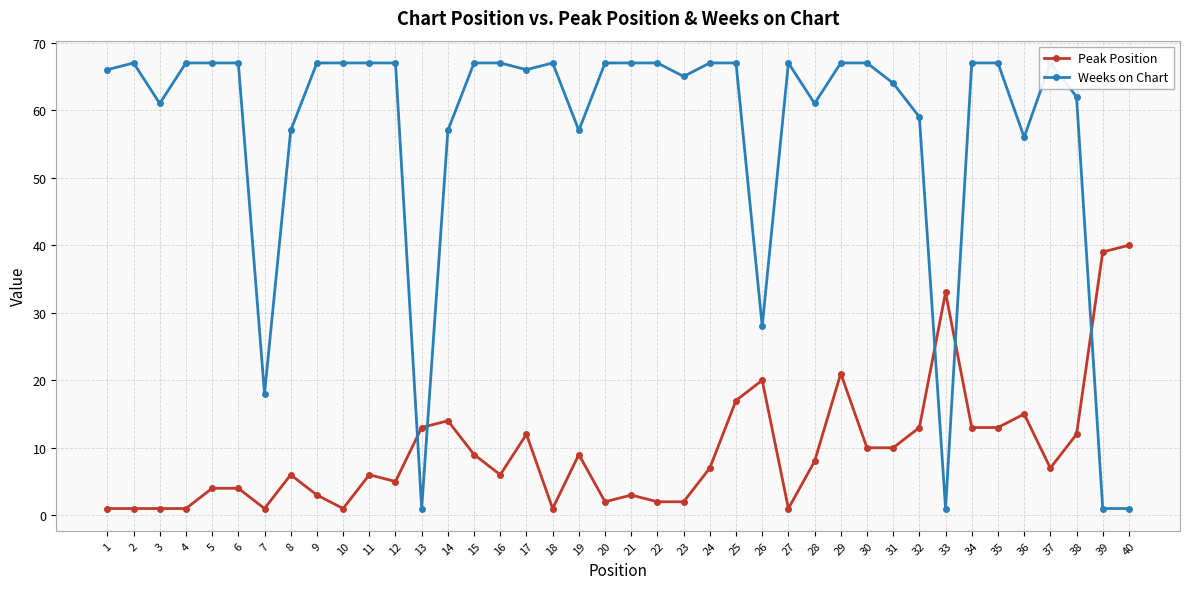

What is the maximum value for Weeks on Chart?

67